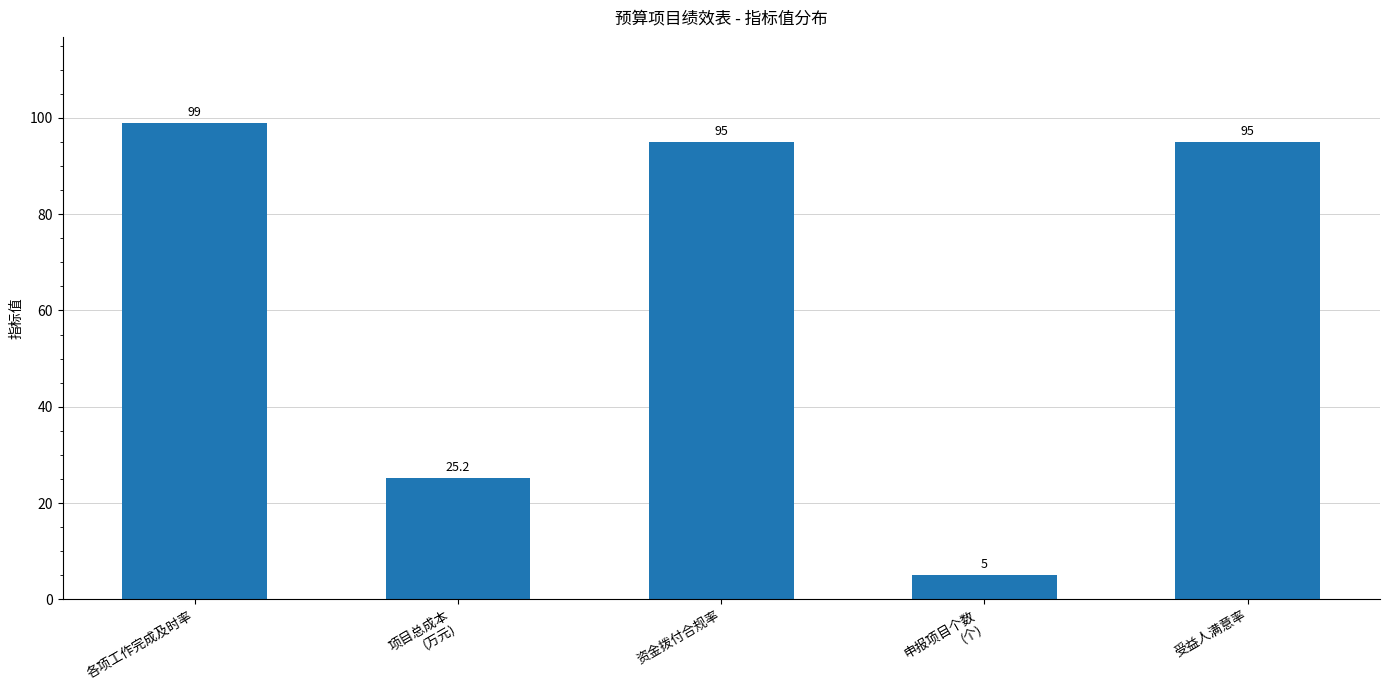

Reading left to right, what are all the values shown in this chart?

各项工作完成及时率=99.0	项目总成本
(万元)=25.2	资金拨付合规率=95.0	申报项目个数
(个)=5.0	受益人满意率=95.0